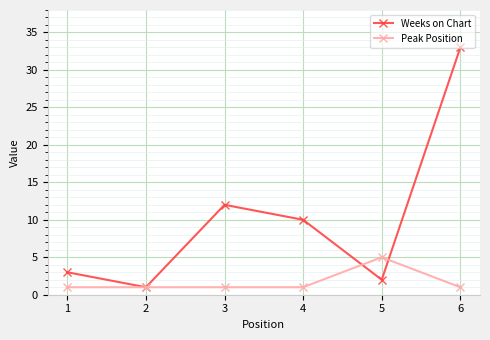

How many interior local peaks does the Weeks on Chart series have?

1